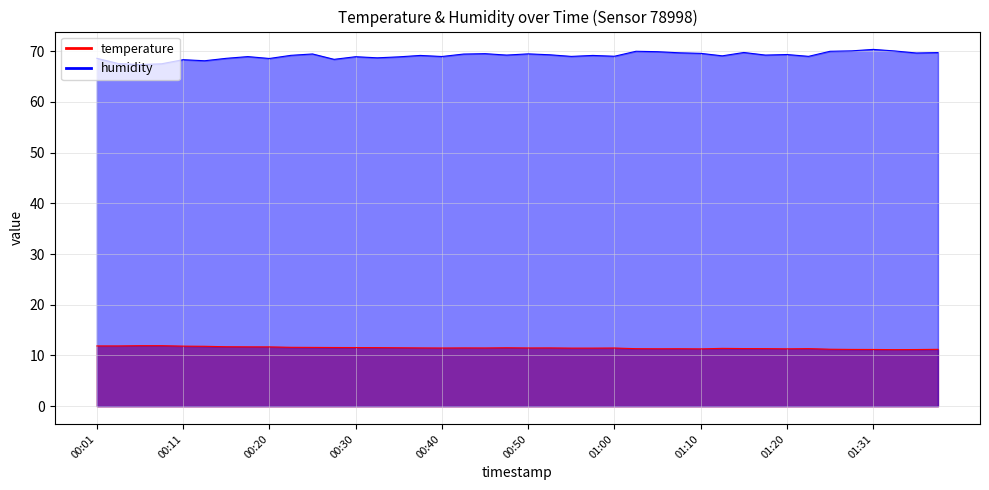

What is the average value of the humidity series?

69.1